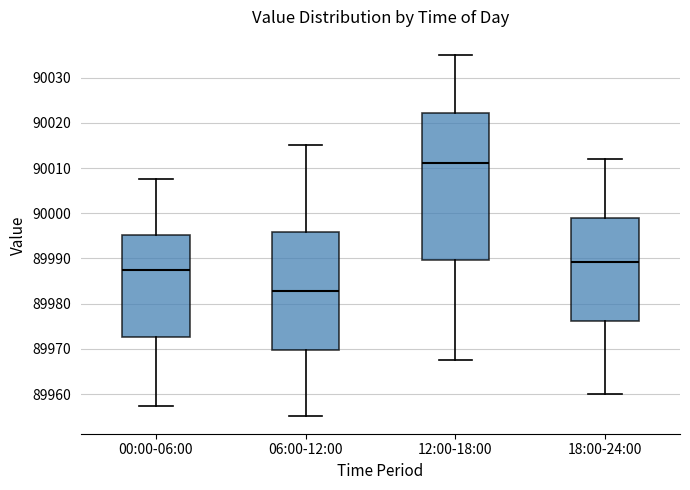

Reading left to right, read every box against the y-axis: the position of its median line, the range the box covers, and the ends of its whiskers. The values are not printed on the chart, so give them approximately, as read against the axis.

00:00-06:00: median 89988, box 89973 to 89995, whiskers 89958 to 90008
06:00-12:00: median 89983, box 89970 to 89996, whiskers 89955 to 90015
12:00-18:00: median 90011, box 89990 to 90022, whiskers 89968 to 90035
18:00-24:00: median 89989, box 89976 to 89999, whiskers 89960 to 90012